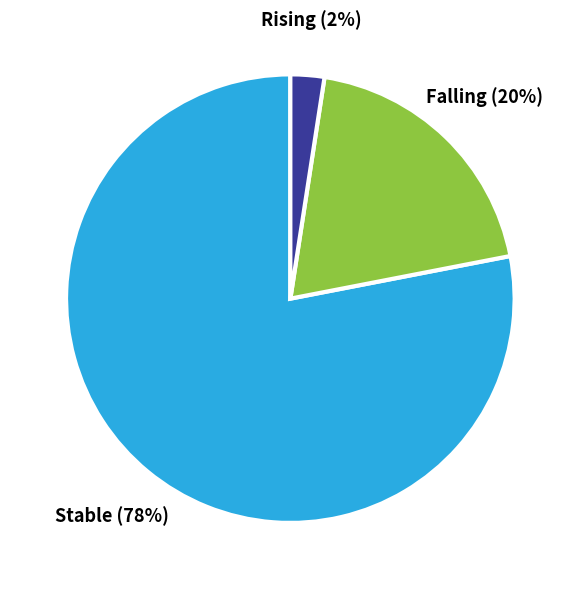

To the nearest percent, what is the difference between the largest and smallest slice percentages?

76%